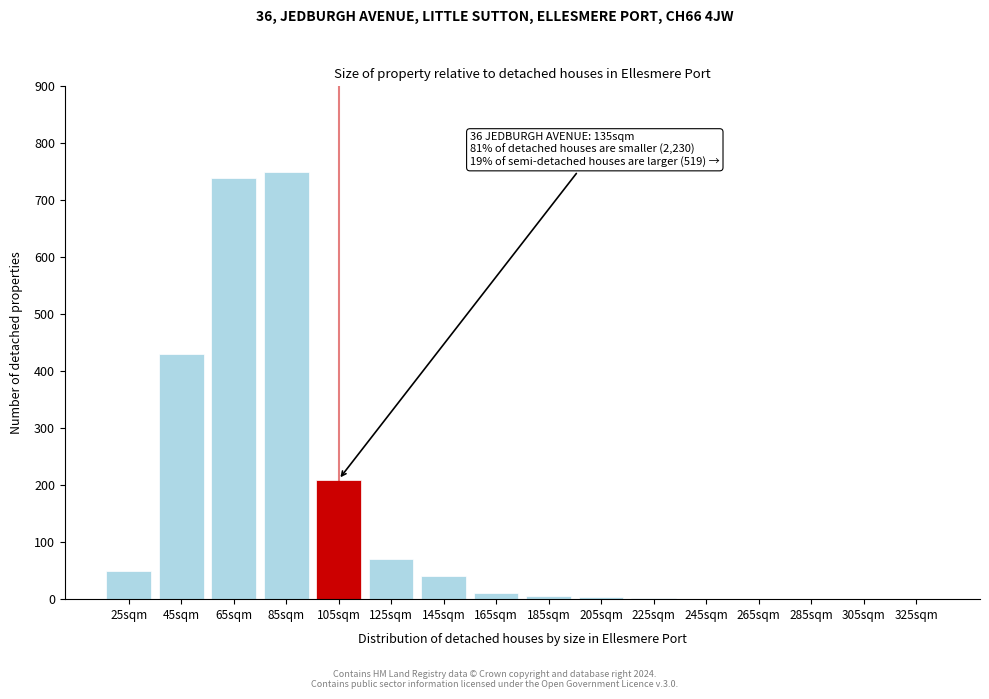

What is the greatest value displayed?

750